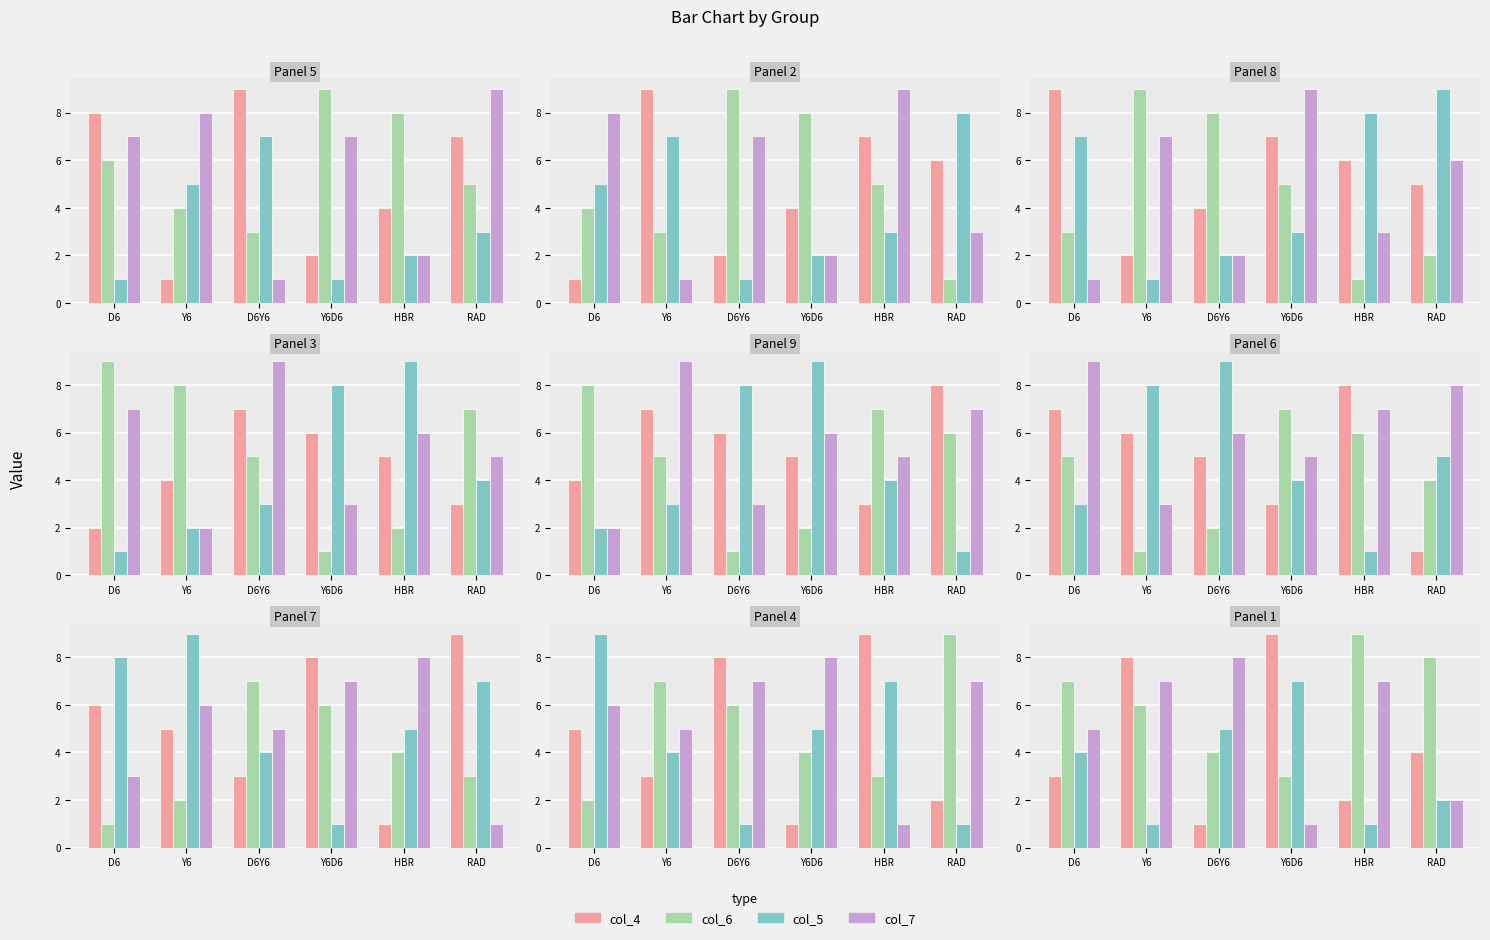

The col_4 series shows 2 at RAD. True or false?

False